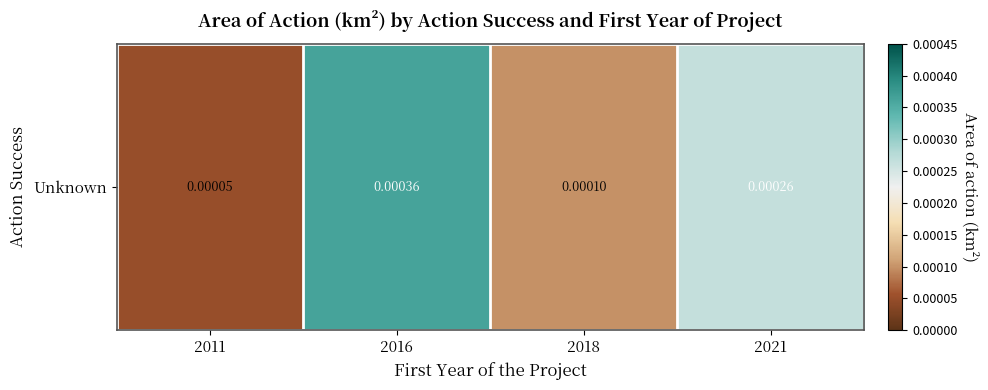

The chart shows a value of 0.0 at 2016. True or false?

False